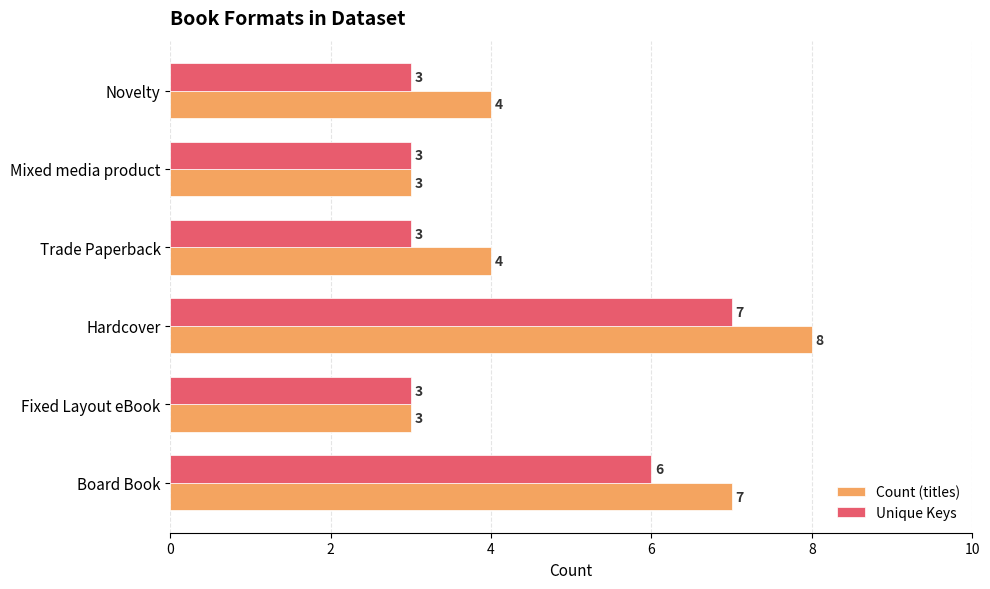

What is the maximum value shown in the chart?

8